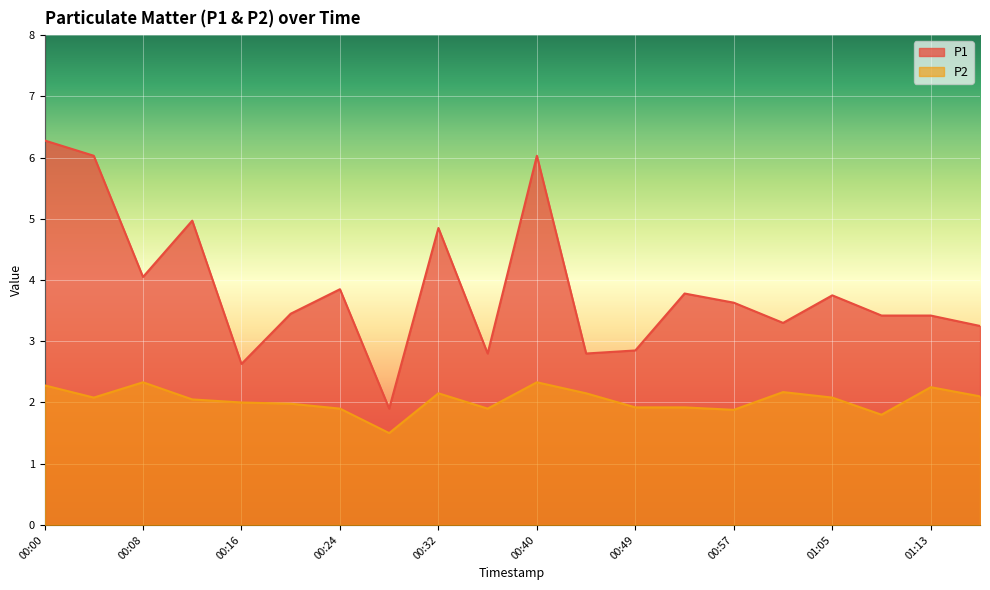

Which series has the largest total across all categories?

P1